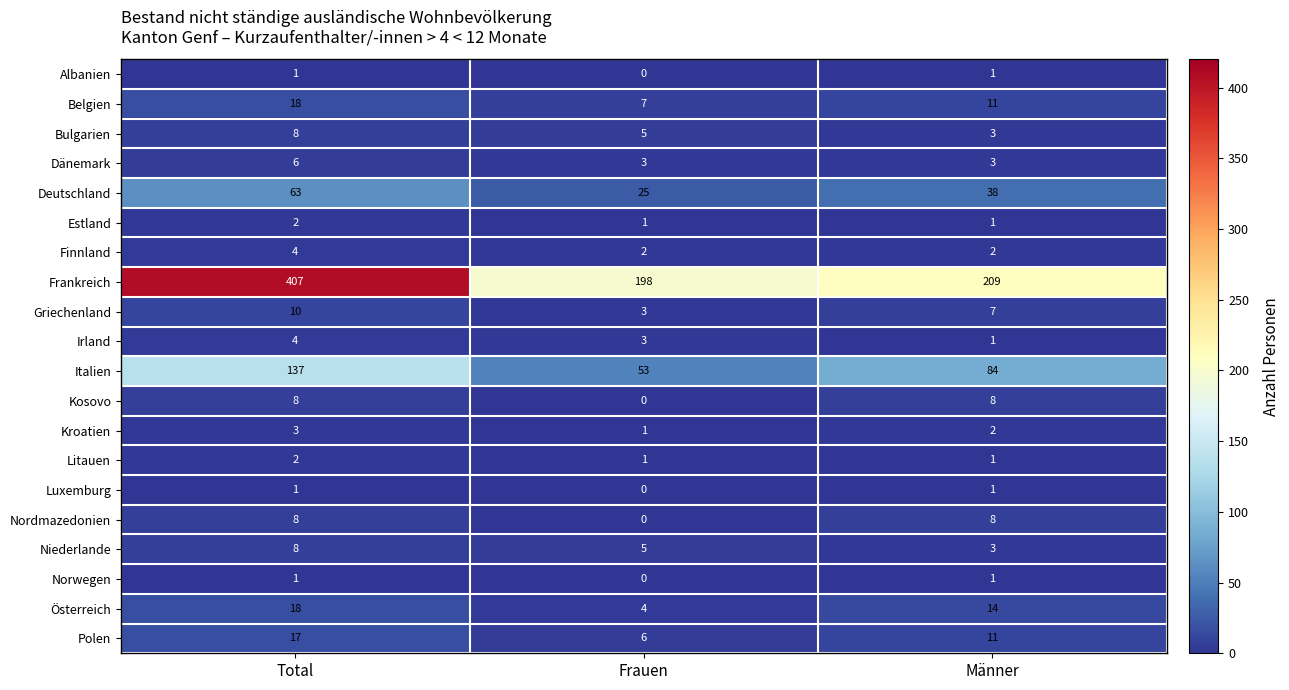

What is the maximum value for Frankreich?

407